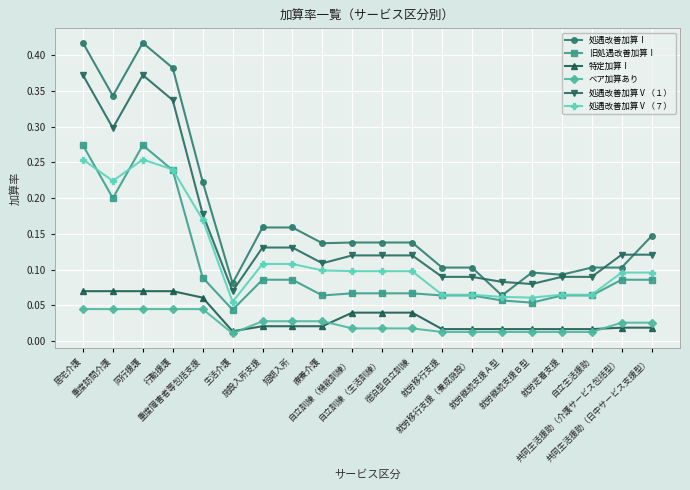

List the series in order of their peak value, lowest first.

ベア加算あり, 特定加算Ⅰ, 処遇改善加算Ⅴ（７）, 旧処遇改善加算Ⅰ, 処遇改善加算Ⅴ（１）, 処遇改善加算Ⅰ